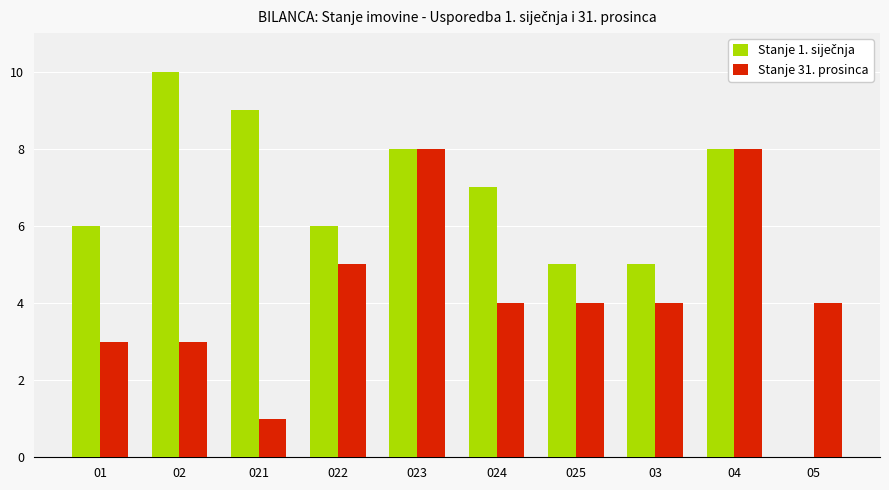

What is the approximate value of Stanje 31. prosinca at 025?

4